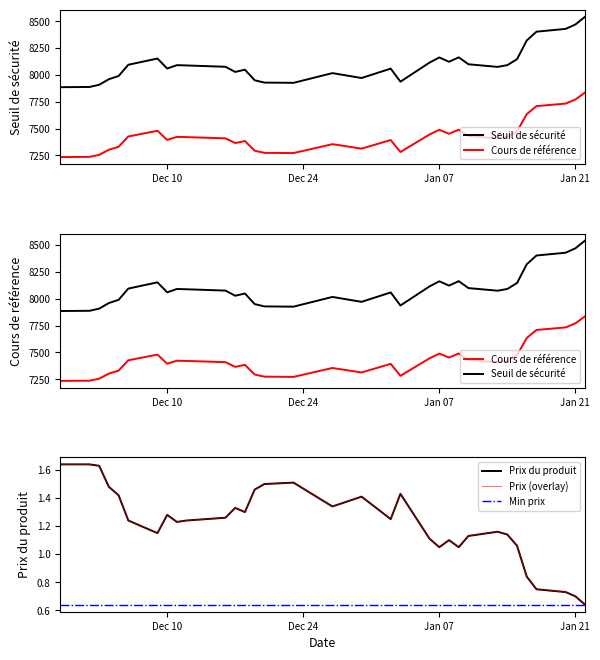

Which series has the largest range (max minus min)?

Seuil de sécurité